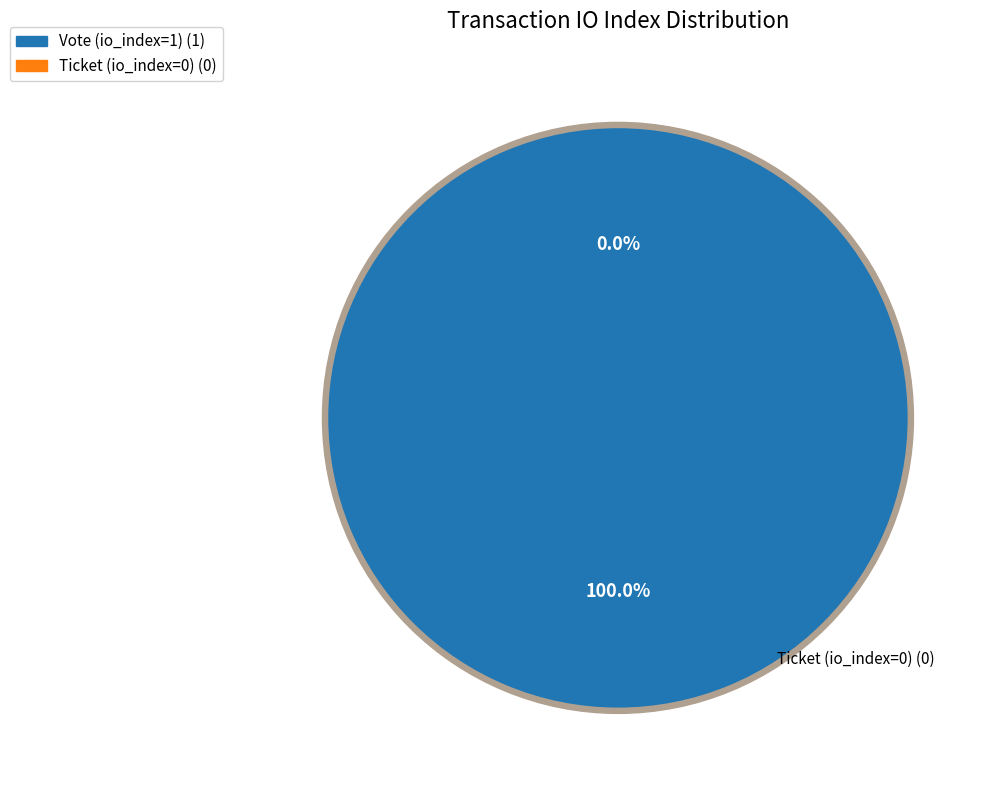

To the nearest percent, what percentage of the pie is Vote (io_index=1)?

100%